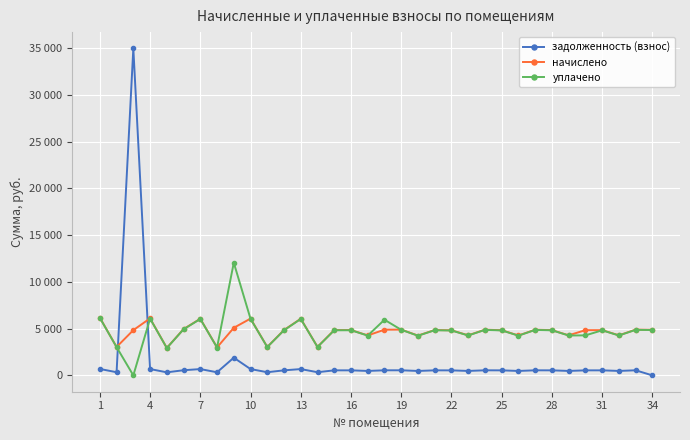

Does the chart have visible grid lines?

Yes